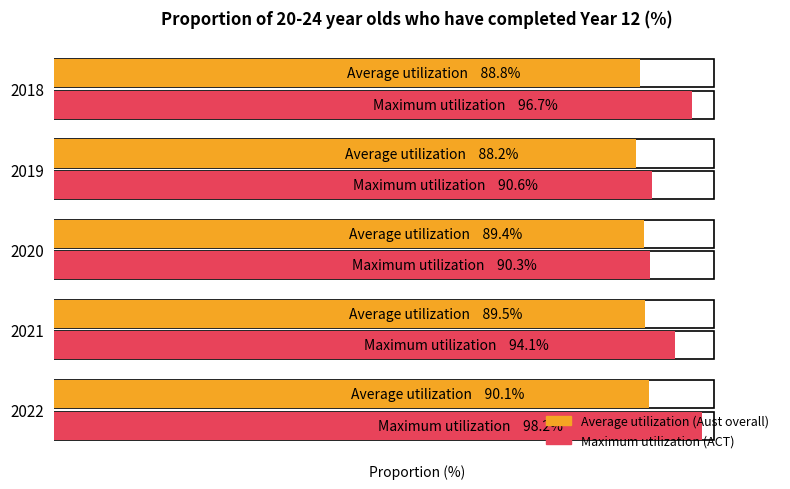

Rank the series by their average value, from highest to lowest.

Maximum utilization, Average utilization